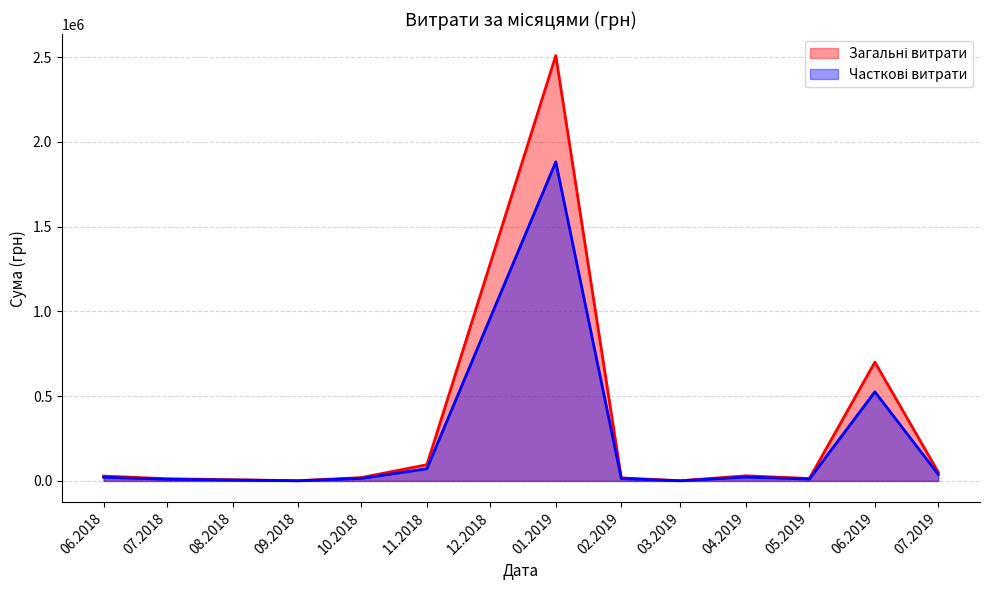

How many values exceed 4320?

19